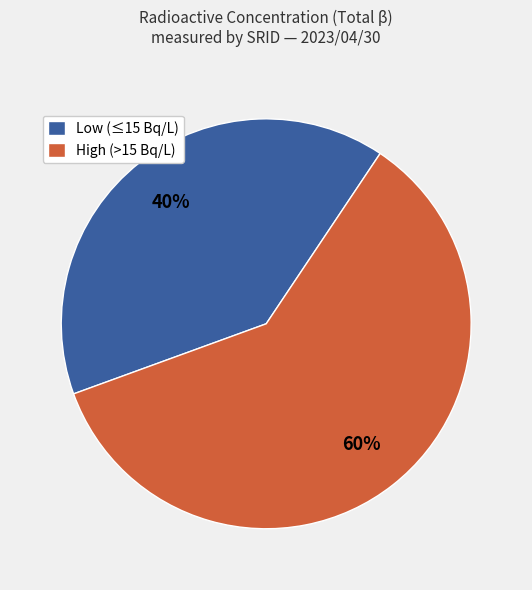

What is the ratio of the value at Low (≤15 Bq/L) to the value at High (>15 Bq/L)?

0.7